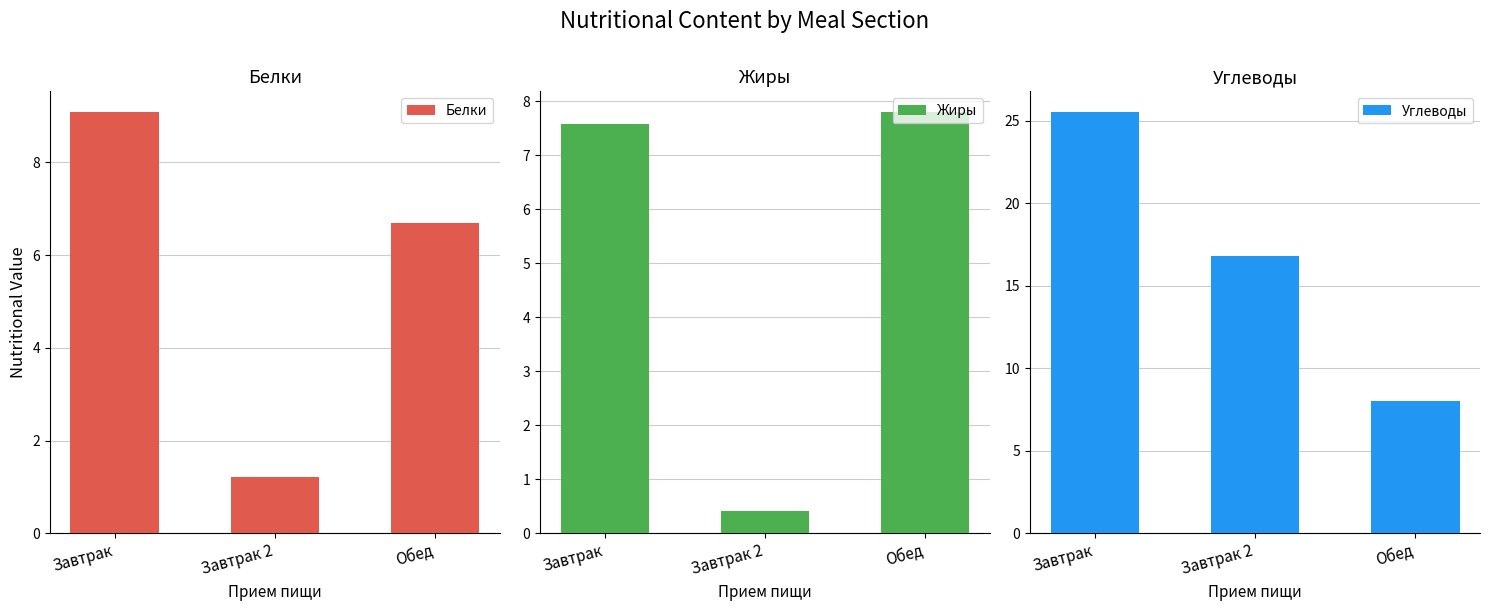

What is the difference between the maximum and minimum values in the Жиры series?

7.4